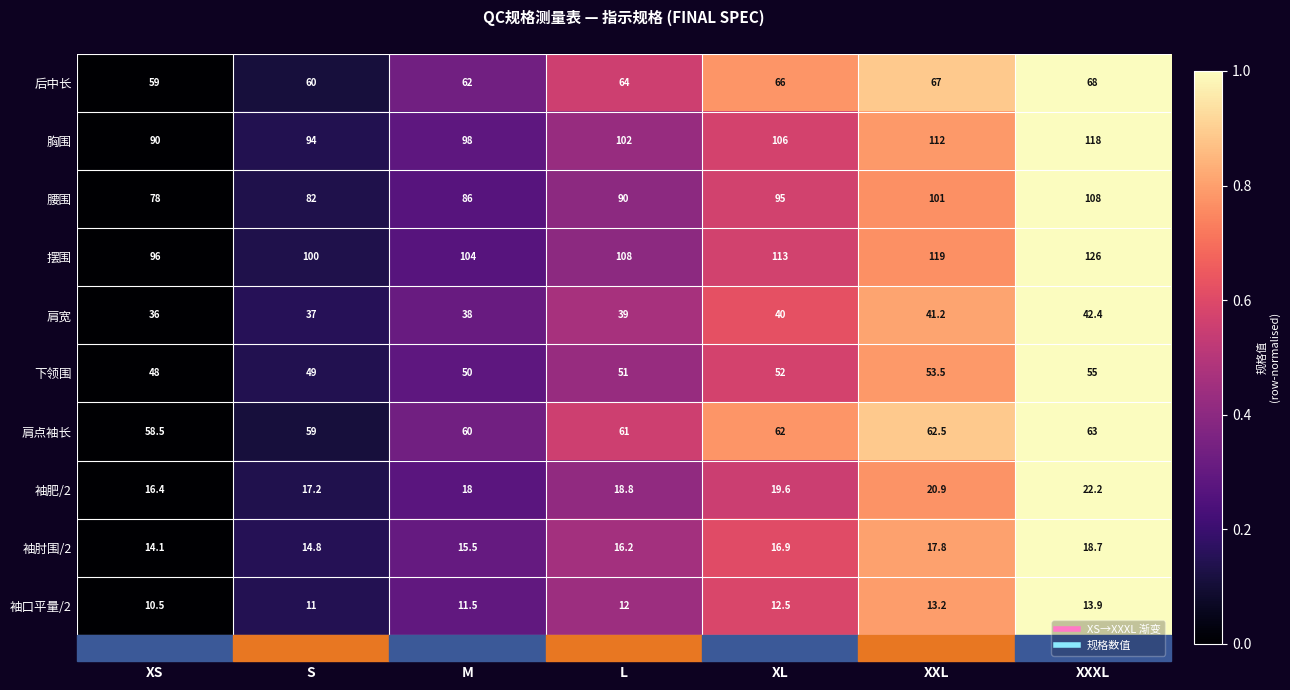

What is the spread (max minus min) of values at XXXL?

112.1